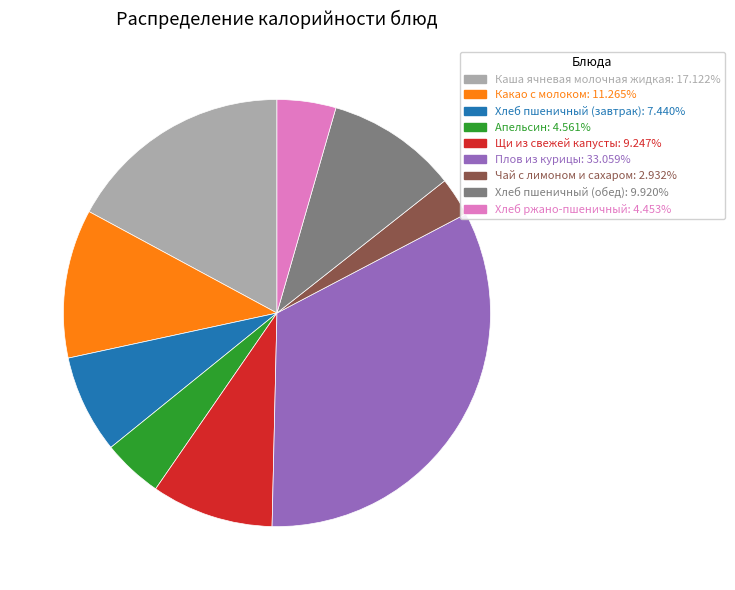

What is the largest slice in the pie chart?

Плов из курицы